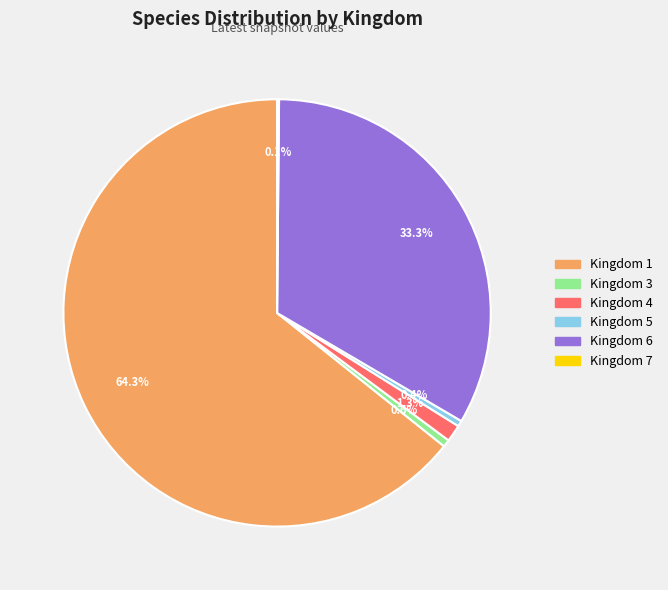

What percentage is the Kingdom 1 slice, to the nearest percent?

64%